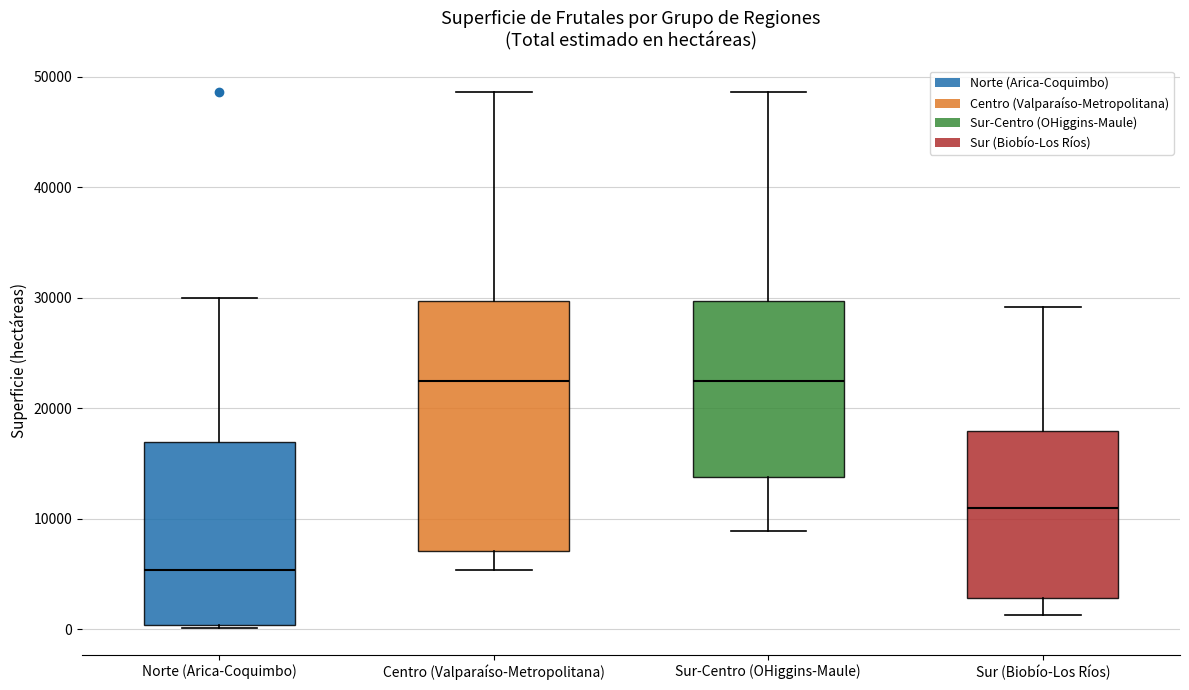

Where does the lower whisker of the box for Sur (Biobío-Los Ríos) end on the y-axis? The values are not printed on the chart, so give them approximately, as read against the axis.

1000